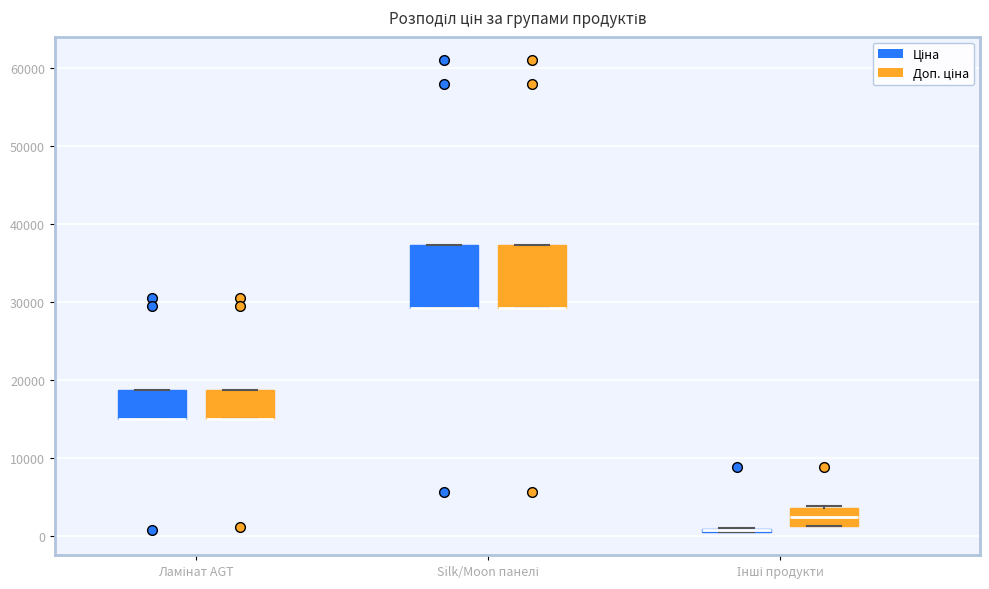

Reading left to right, transcribe this box plot: for each box, give where its median line is, the range the box spans, and where its two whiskers end, as read against the y-axis. The values are not printed on the chart, so give them approximately, as read against the axis.

Ламінат AGT (Ціна): median 15000 (drawn on the box's lower edge), box 15000 to 19000, whiskers 15000 to 19000
Ламінат AGT (Доп. ціна): median 15000 (drawn on the box's lower edge), box 15000 to 19000, whiskers 15000 to 19000
Silk/Moon панелі (Ціна): median 29000 (drawn on the box's lower edge), box 29000 to 37000, whiskers 29000 to 37000
Silk/Moon панелі (Доп. ціна): median 29000 (drawn on the box's lower edge), box 29000 to 37000, whiskers 29000 to 37000
Інші продукти (Ціна): box collapsed to a line at 1000, whiskers 1000 to 1000
Інші продукти (Доп. ціна): median 2000, box 1000 to 4000, whiskers 1000 to 4000